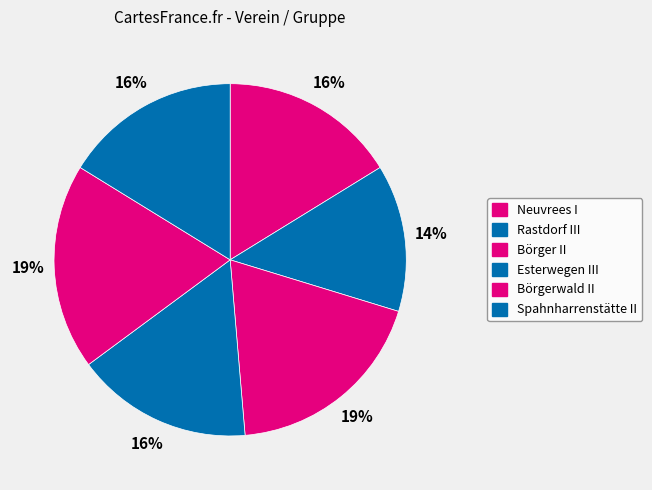

Does Esterwegen III account for over 50% of the chart?

No